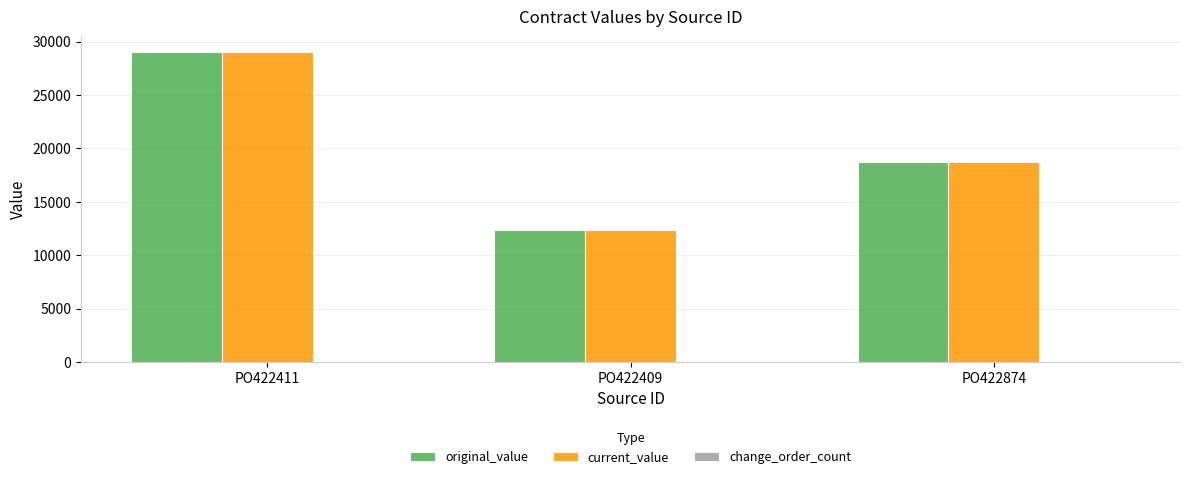

Rank the categories by current_value value from lowest to highest.

PO422409, PO422874, PO422411